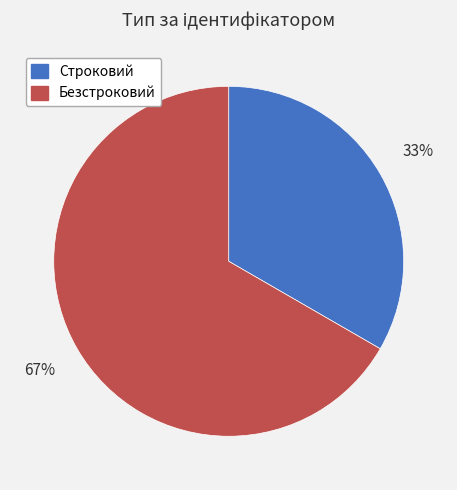

How many segments does this pie chart have?

2